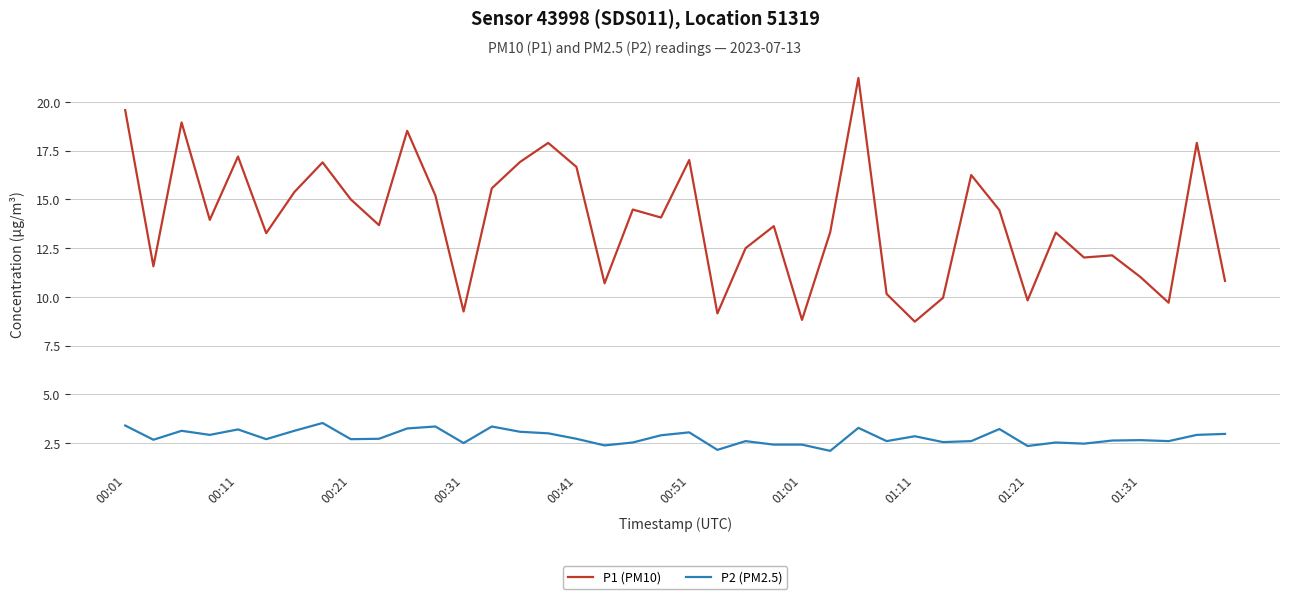

Rank the series by their average value, from highest to lowest.

P1 (PM10), P2 (PM2.5)